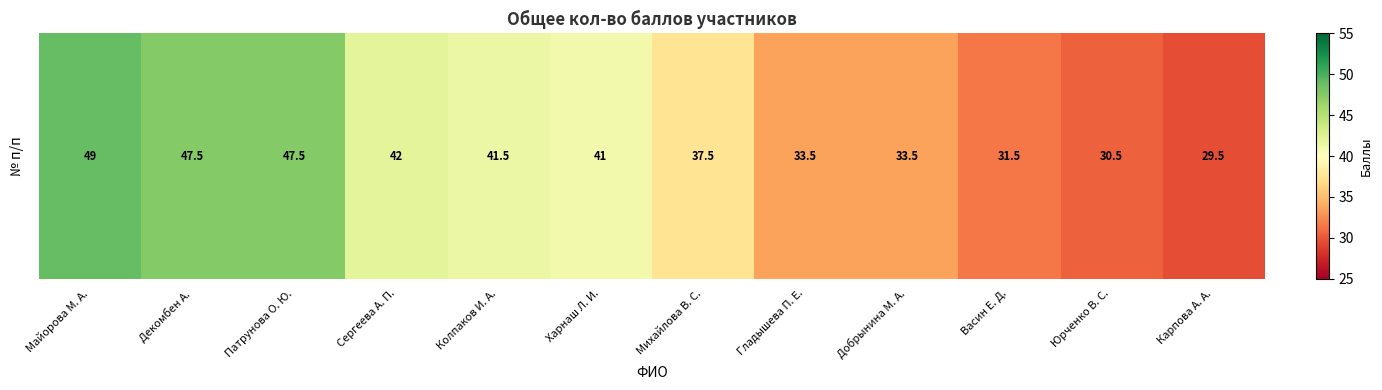

List the labels in order of value, smallest first.

Карпова А. А., Юрченко В. С., Васин Е. Д., Гладышева П. Е., Добрынина М. А., Михайлова В. С., Харнаш Л. И., Колпаков И. А., Сергеева А. П., Декомбен А., Патрунова О. Ю., Майорова М. А.